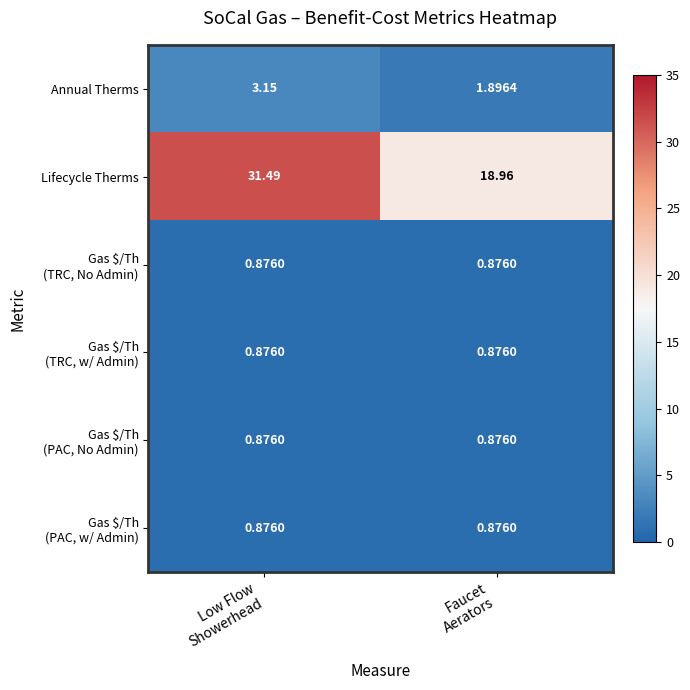

Which series has the widest spread of values?

Lifecycle Therms